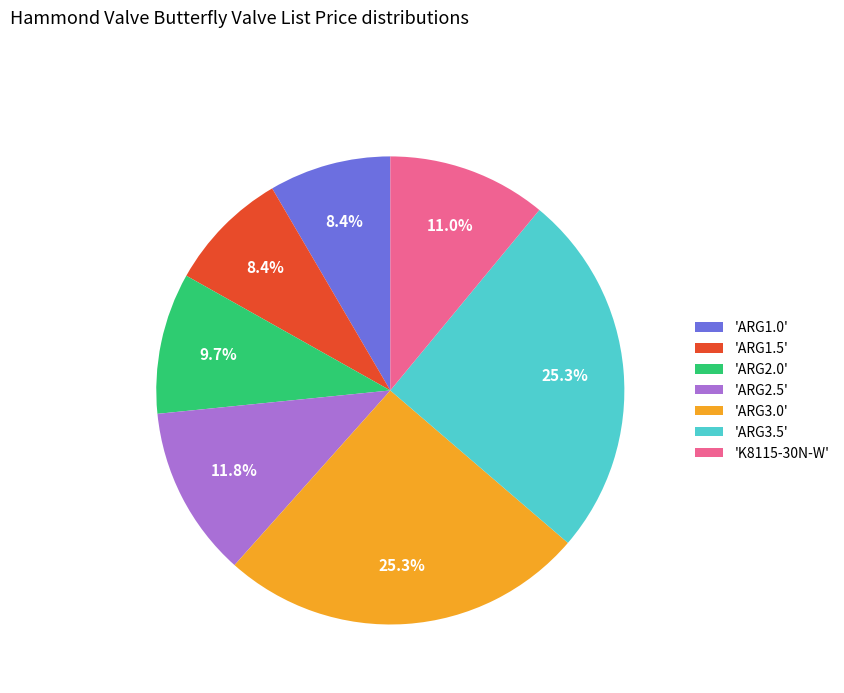

Is 'ARG2.0' the majority of the pie?

No